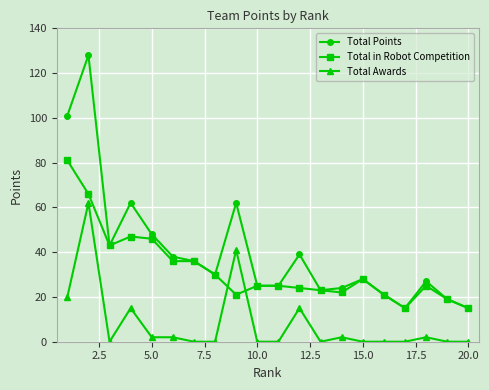

List the series in order of their overall mean, lowest first.

Total Awards, Total in Robot Competition, Total Points